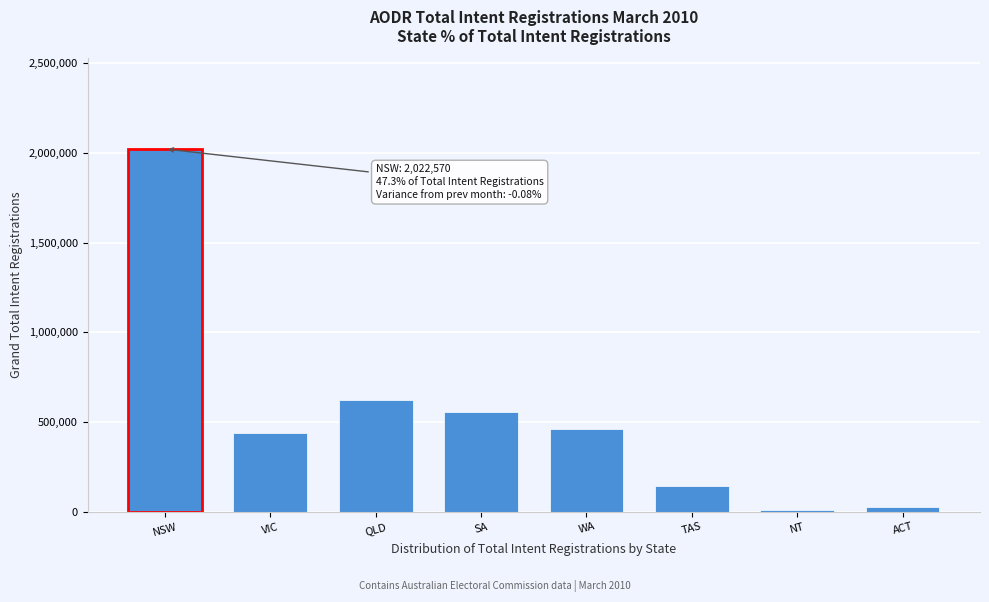

Reading left to right, list all the values displayed in this chart.

2022570	441373	624521	554367	458688	144999	7676	24802